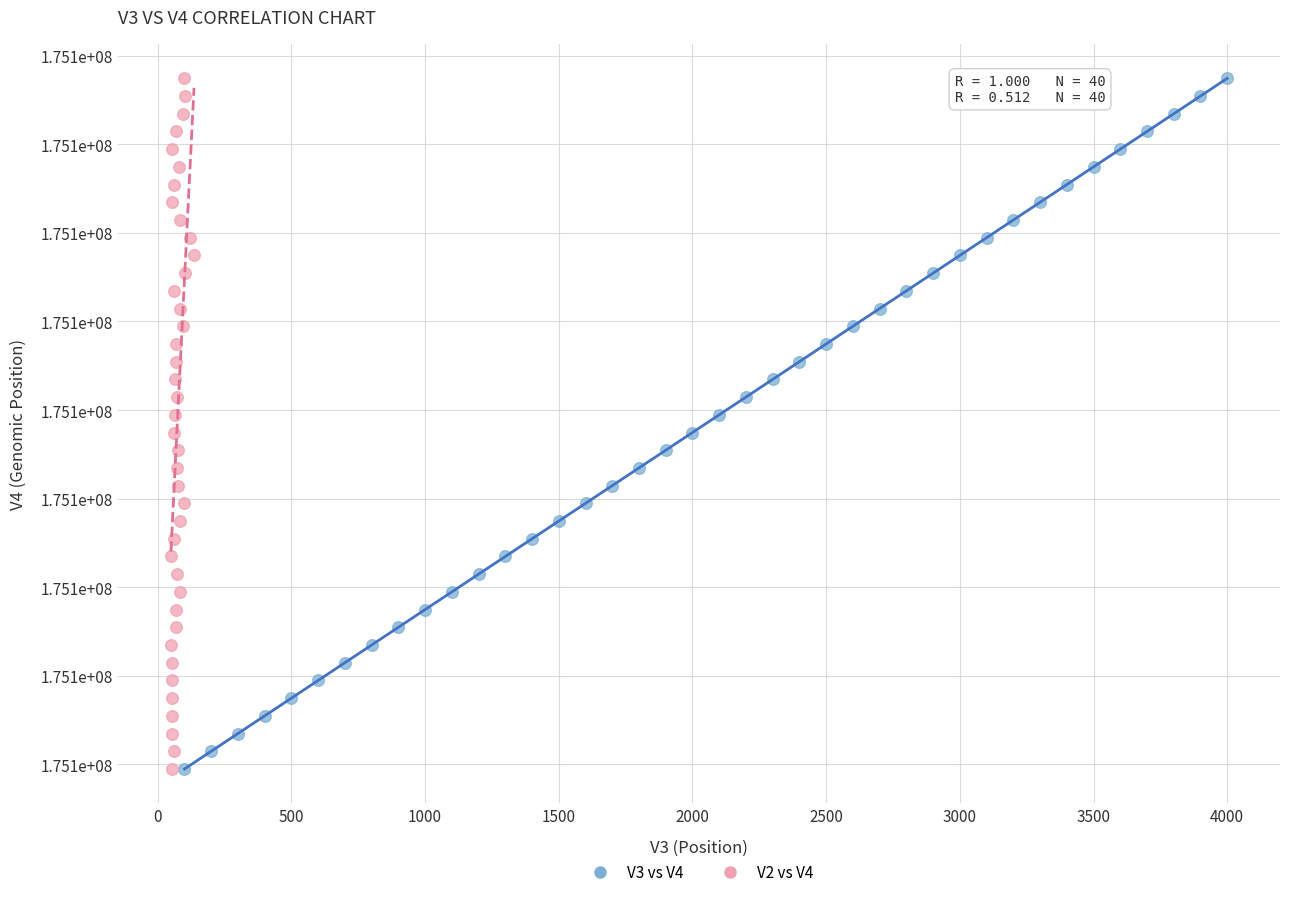

What are all the series names shown in the legend?

V3 vs V4, V2 vs V4